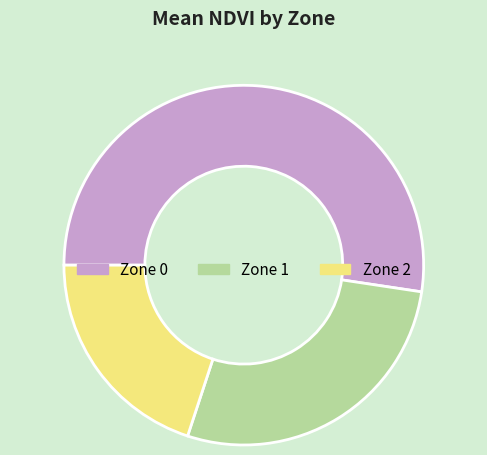

Do Zone 0 and Zone 1 together represent more than half of the pie?

Yes